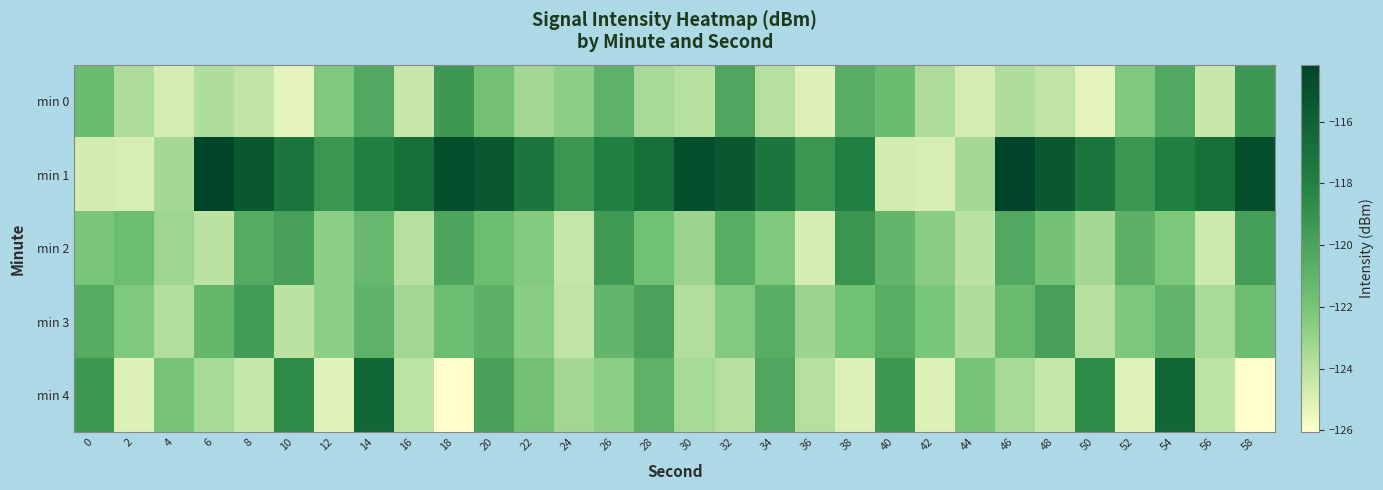

Reading left to right, what are all the values shown in this chart?

min 0: 0=-121.5	2=-123.6	4=-124.8	6=-123.7	8=-124.2	10=-125.2	12=-122.3	14=-120.3	16=-124.4	18=-119.4	20=-121.7	22=-123.3	24=-122.7	26=-120.9	28=-123.4	30=-123.9	32=-120.2	34=-123.8	36=-125.1	38=-120.7	40=-121.5	42=-123.6	44=-124.8	46=-123.7	48=-124.2	50=-125.2	52=-122.3	54=-120.3	56=-124.4	58=-119.4
min 1: 0=-124.7	2=-124.9	4=-123.4	6=-114.2	8=-115.4	10=-117.3	12=-119.3	14=-117.9	16=-116.9	18=-114.8	20=-115.4	22=-117.3	24=-119.3	26=-117.9	28=-116.9	30=-114.8	32=-115.4	34=-117.3	36=-119.3	38=-117.9	40=-124.7	42=-124.9	44=-123.4	46=-114.2	48=-115.4	50=-117.3	52=-119.3	54=-117.9	56=-116.9	58=-114.8
min 2: 0=-122.1	2=-121.5	4=-123.2	6=-124.1	8=-120.5	10=-119.8	12=-122.7	14=-121.3	16=-123.9	18=-120.1	20=-121.6	22=-122.4	24=-124.3	26=-119.5	28=-121.8	30=-123.1	32=-120.7	34=-122.3	36=-124.8	38=-119.2	40=-121.1	42=-122.6	44=-124.1	46=-120.3	48=-121.9	50=-123.4	52=-120.8	54=-122.2	56=-124.6	58=-119.7
min 3: 0=-120.5	2=-122.3	4=-123.8	6=-121.2	8=-119.6	10=-124.1	12=-122.7	14=-120.9	16=-123.3	18=-121.5	20=-120.8	22=-122.6	24=-124.2	26=-121.1	28=-119.9	30=-123.8	32=-122.4	34=-120.7	36=-123.1	38=-121.8	40=-120.6	42=-122.1	44=-123.7	46=-121.4	48=-119.8	50=-123.9	52=-122.2	54=-121.0	56=-123.5	58=-121.6
min 4: 0=-119.4	2=-125.0	4=-122.0	6=-123.5	8=-124.3	10=-118.7	12=-125.1	14=-116.3	16=-124.1	18=-126.1	20=-119.9	22=-121.7	24=-123.3	26=-122.7	28=-120.9	30=-123.4	32=-123.9	34=-120.2	36=-123.8	38=-125.1	40=-119.4	42=-125.0	44=-122.0	46=-123.5	48=-124.3	50=-118.7	52=-125.1	54=-116.3	56=-124.1	58=-126.1